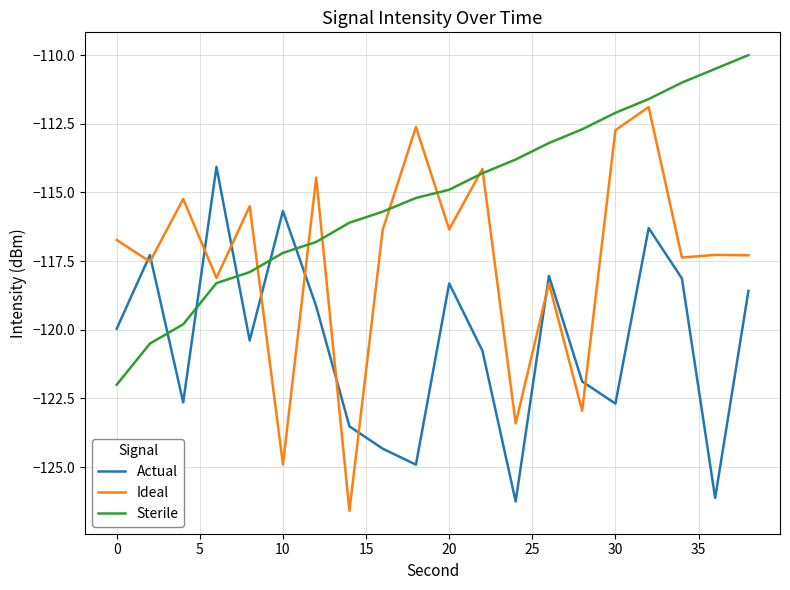

Rank the series by their maximum value, from lowest to highest.

Actual, Ideal, Sterile